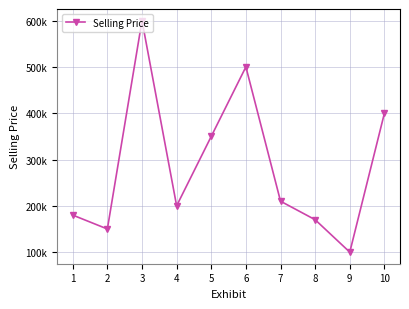

Does the chart have visible grid lines?

Yes